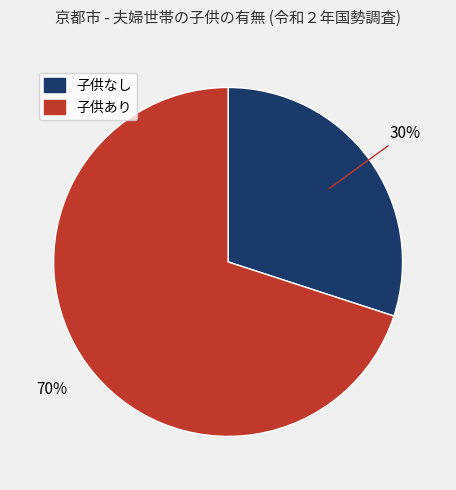

Rank the categories by value from highest to lowest.

子供あり, 子供なし